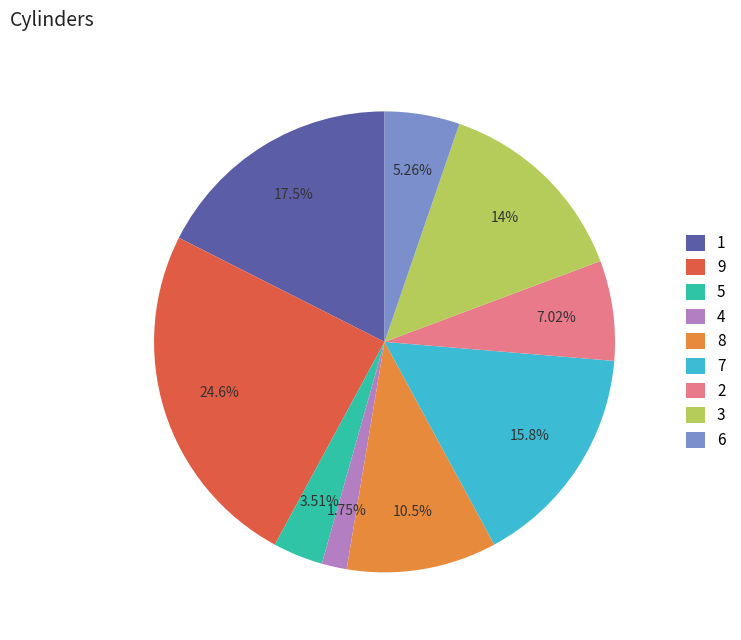

True or false: 1 accounts for 18% of the total.

True